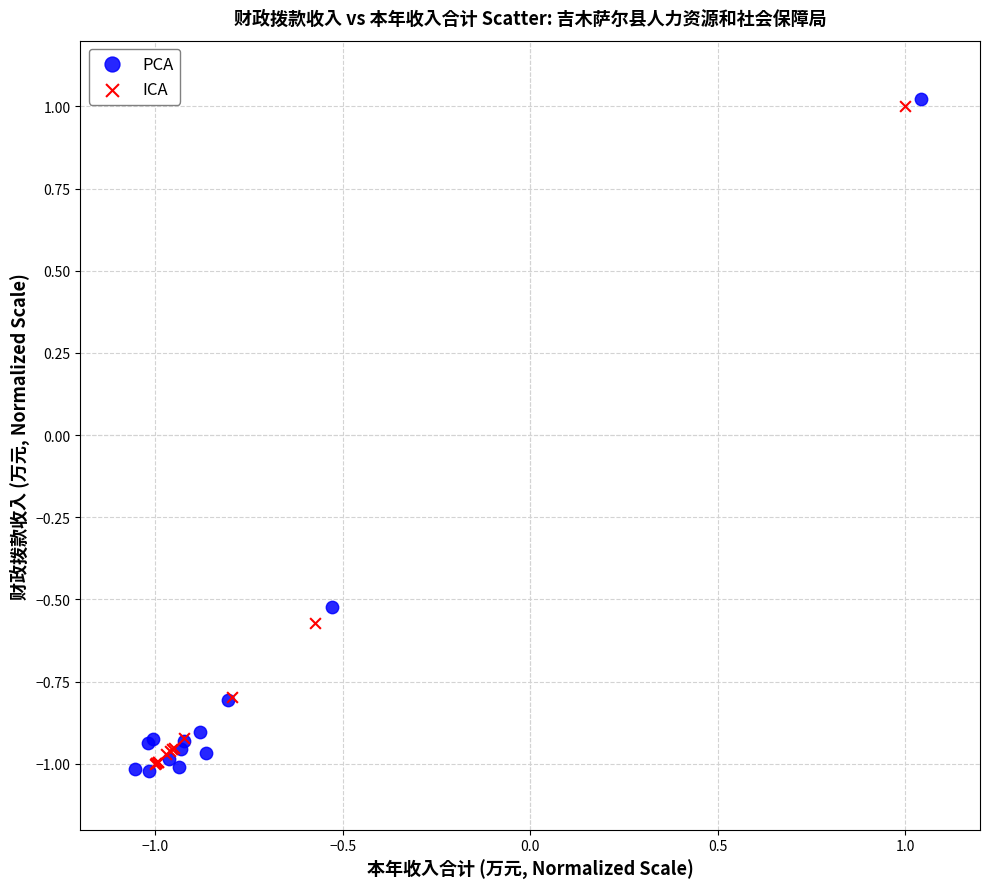

What are all the series names shown in the legend?

PCA, ICA